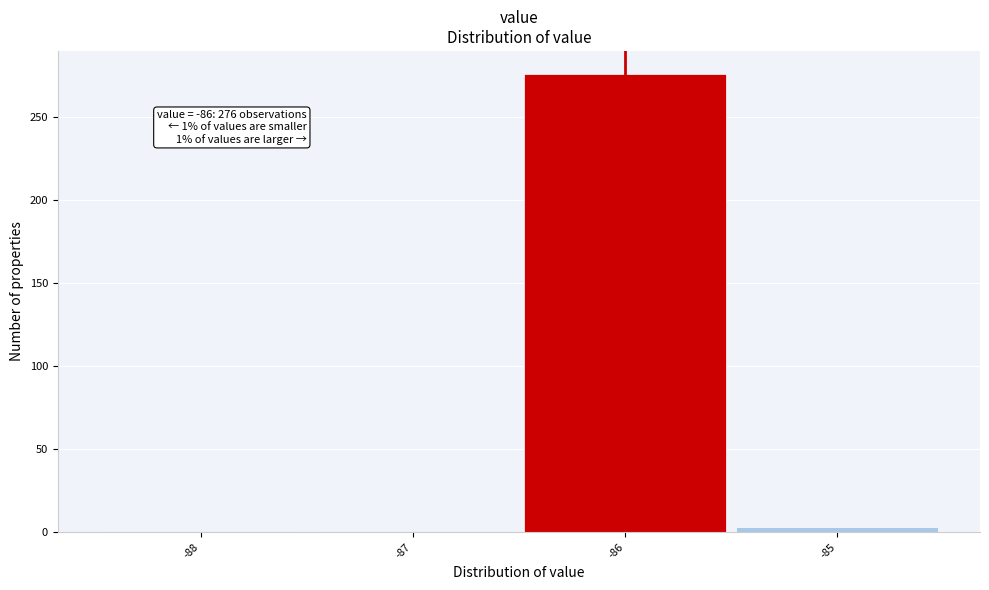

Which range on the x-axis has the tallest bar?

-86.5 to -85.5